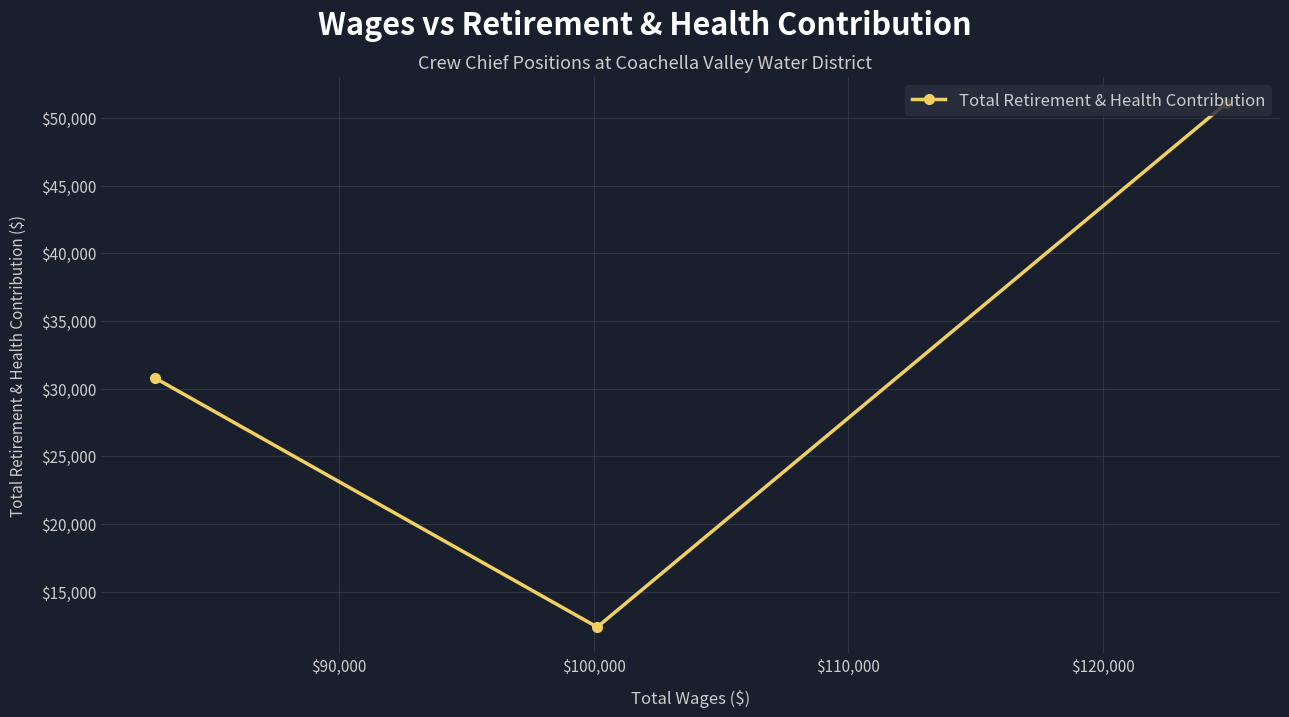

What is the smallest value displayed?

12372